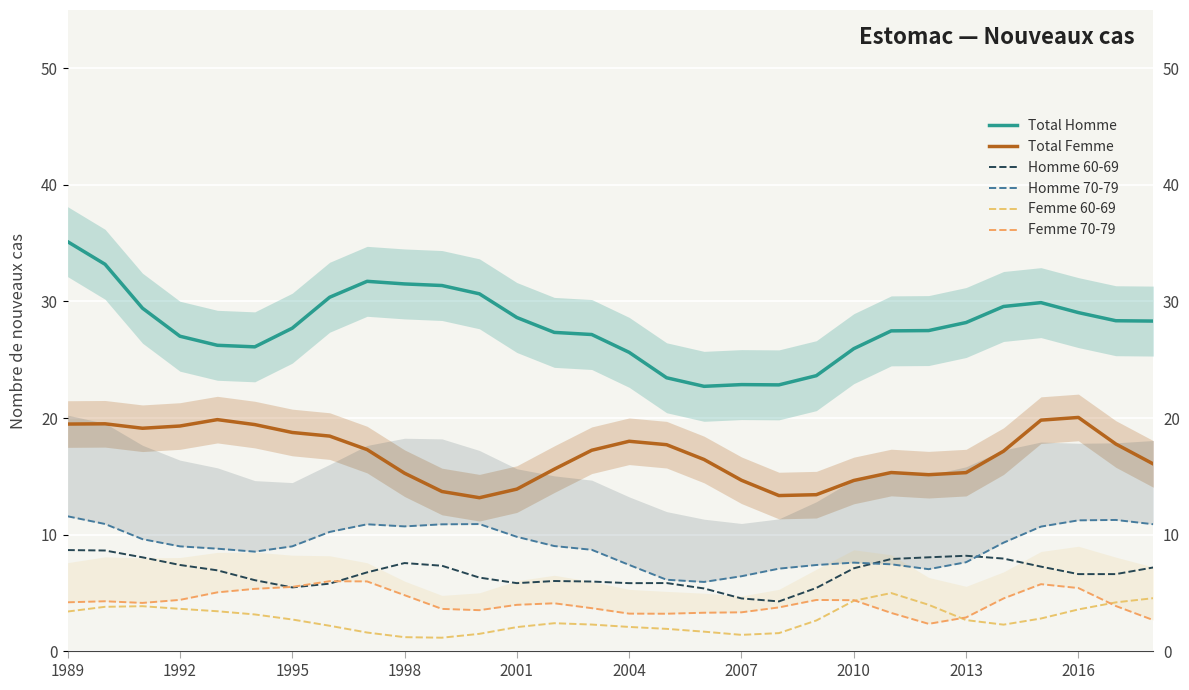

List the series in order of their peak value, highest first.

Total Homme, Total Femme, Homme 70-79, Homme 60-69, Femme 70-79, Femme 60-69